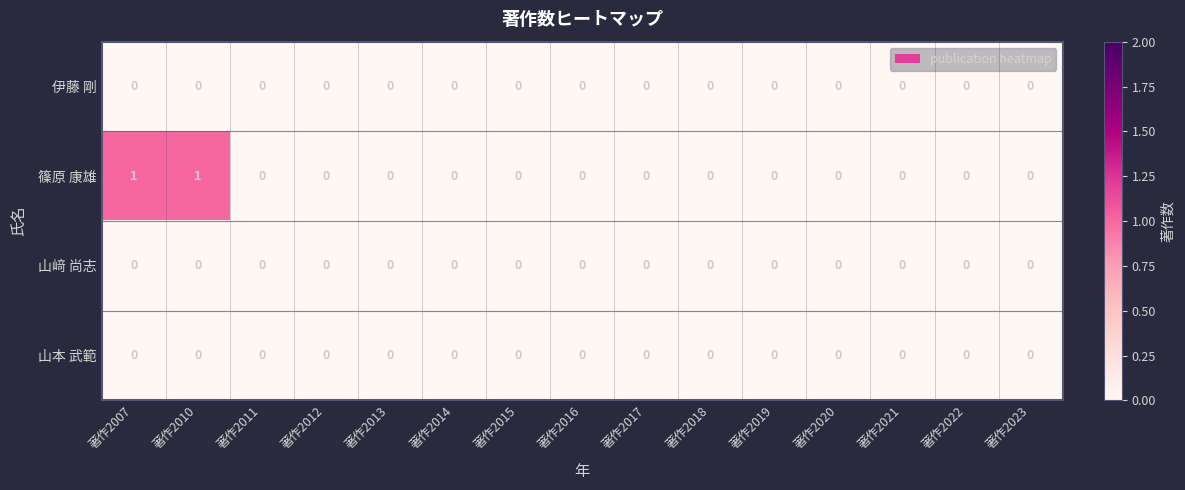

Is it true that 山﨑 尚志 equals 0 at 著作2020?

True